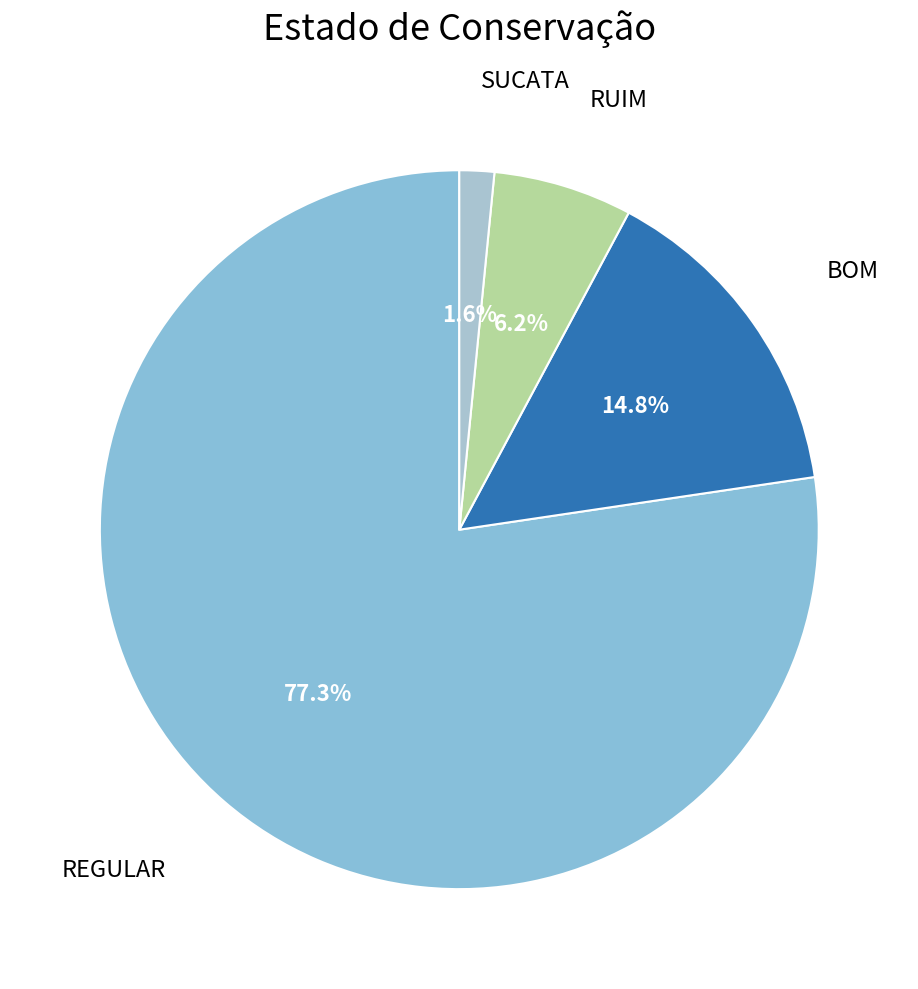

What is the largest slice in the pie chart?

REGULAR